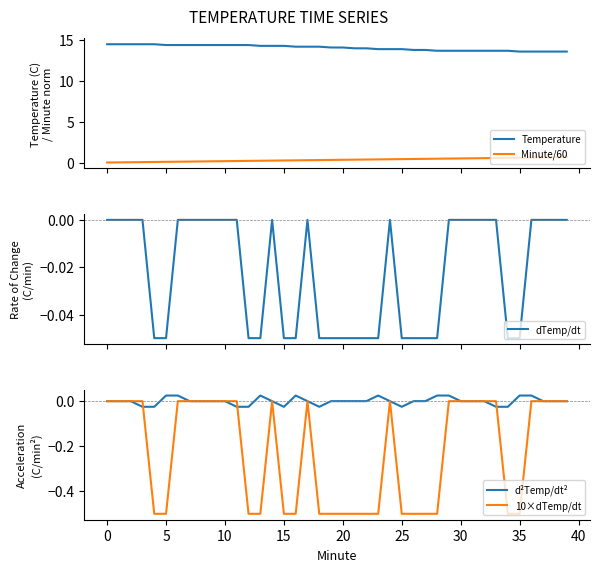

How many lines are shown in the chart?

5